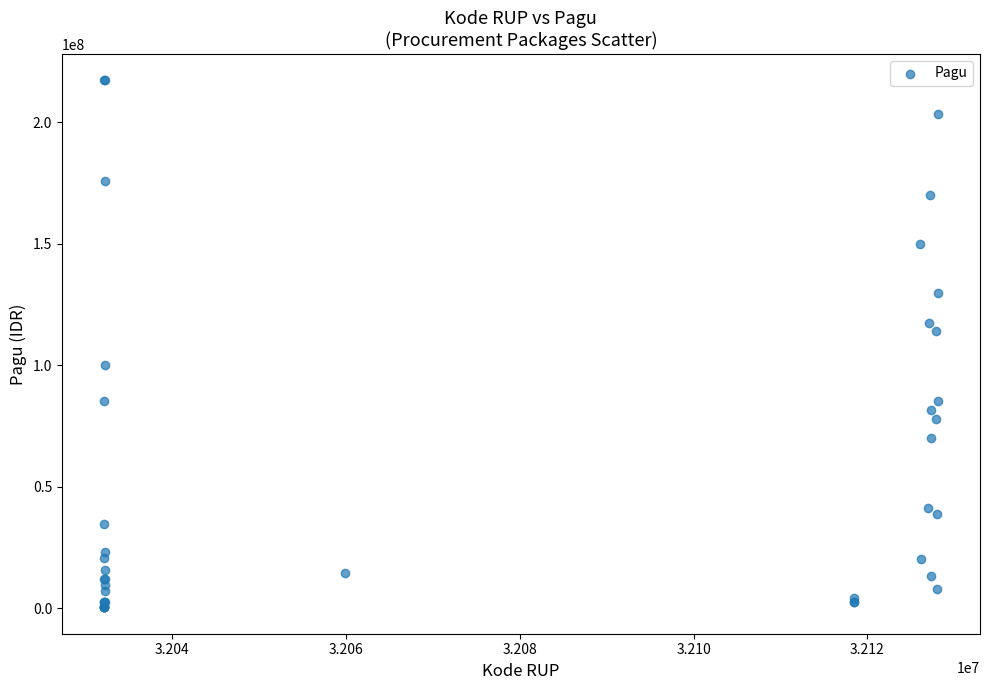

What Y value in the scatter plot is closest to 108830000?

114296000